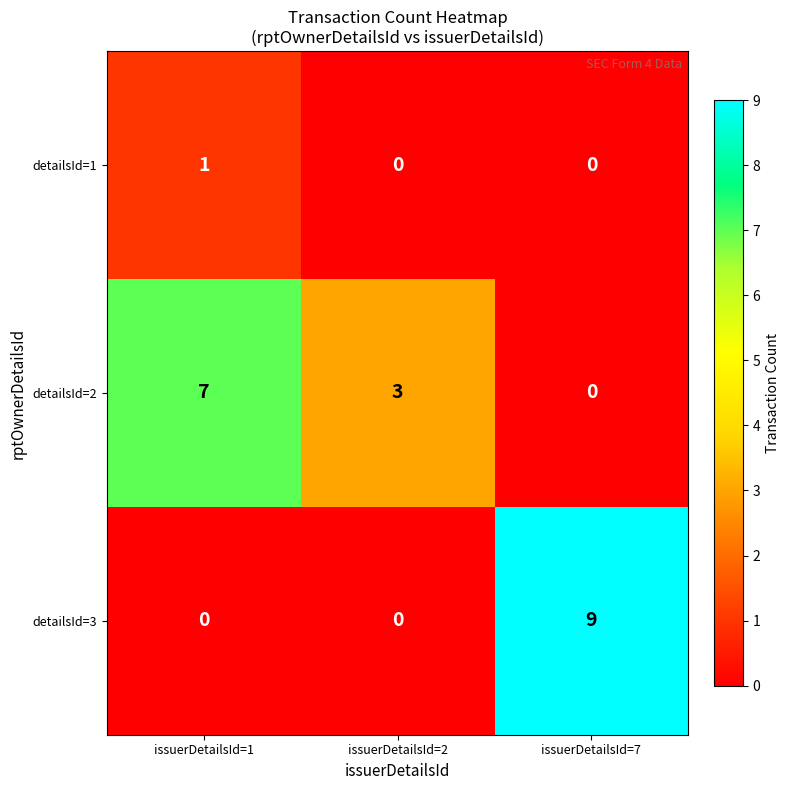

What is the total value across all series at issuerDetailsId=7?

9